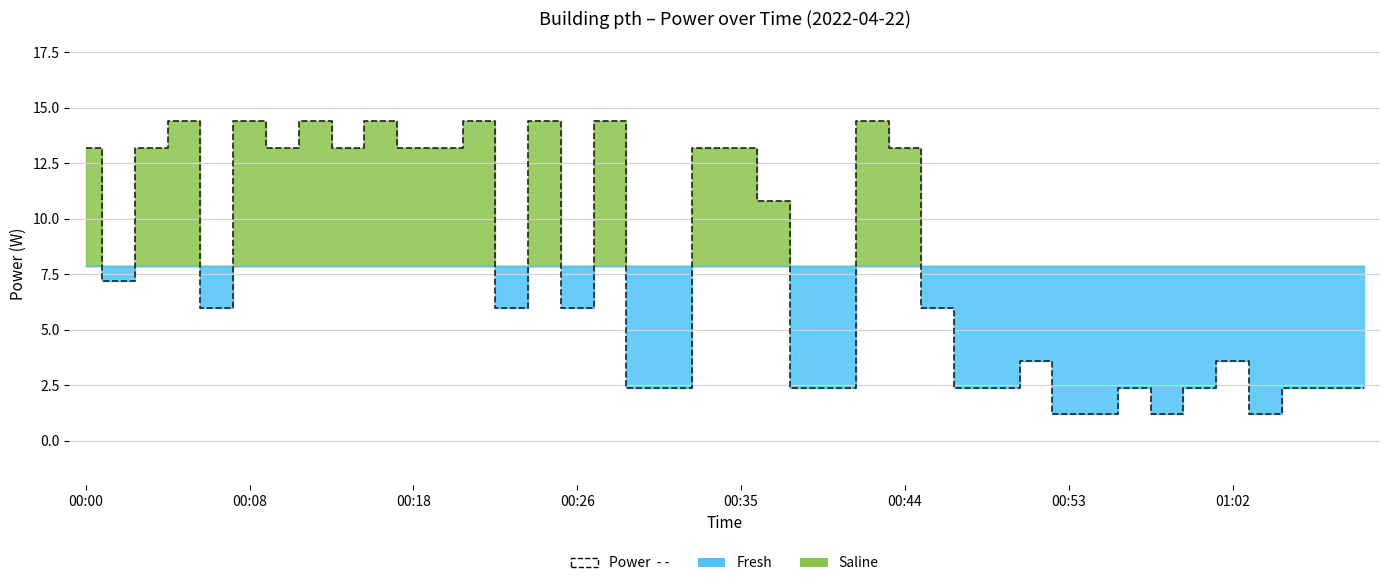

Reading left to right, what are all the values shown in this chart?

13.2	7.2	13.2	14.4	6.0	14.4	13.2	14.4	13.2	14.4	13.2	13.2	14.4	6.0	14.4	6.0	14.4	2.4	2.4	13.2	13.2	10.8	2.4	2.4	14.4	13.2	6.0	2.4	2.4	3.6	1.2	1.2	2.4	1.2	2.4	3.6	1.2	2.4	2.4	2.4